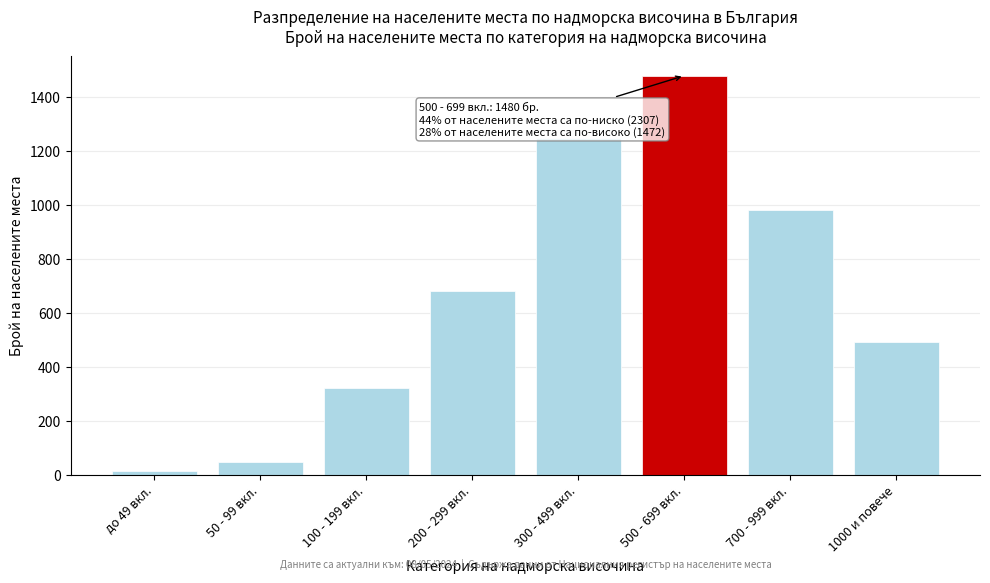

Reading left to right, transcribe all the data shown in this chart.

12	45	320	680	1250	1480	980	492